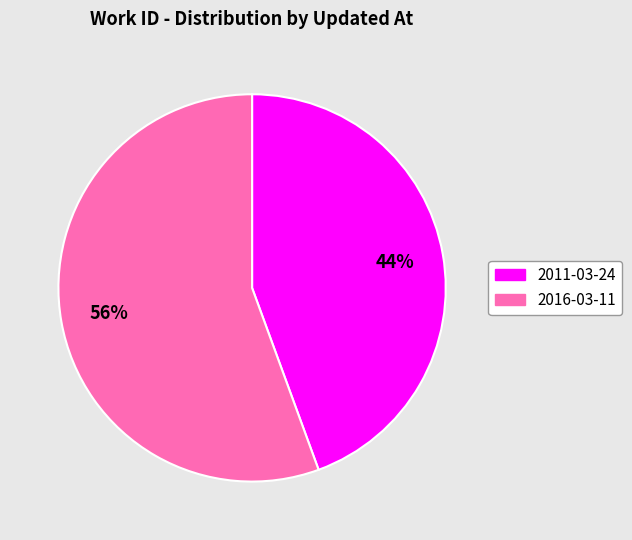

Does 2011-03-24 represent more than half of the total?

No